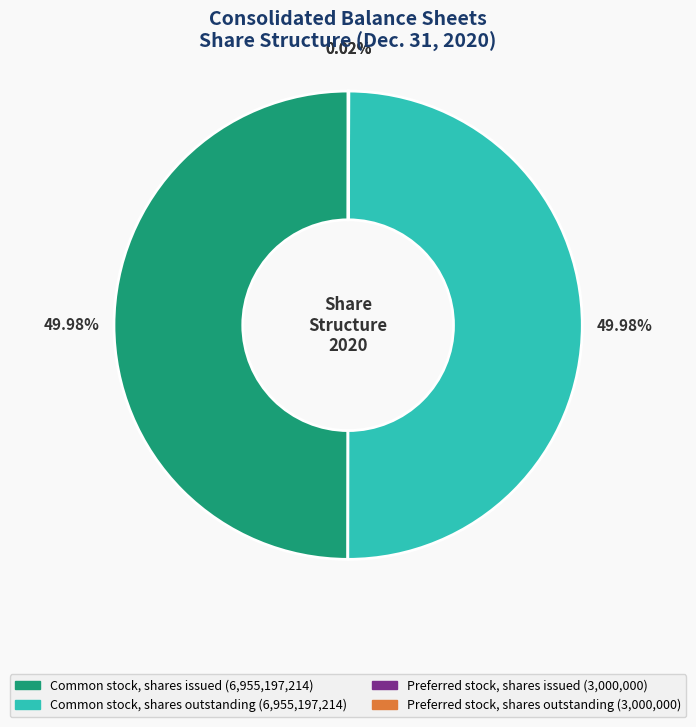

How many segments does this pie chart have?

4